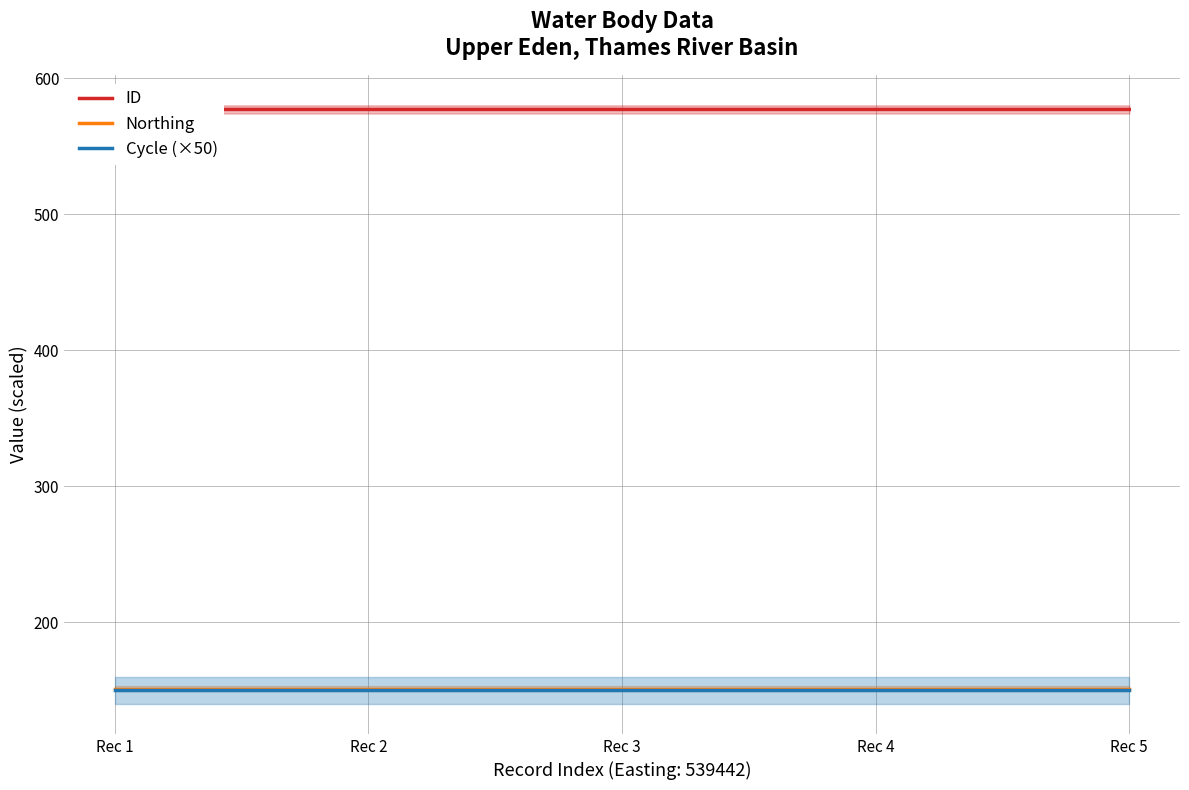

List the series in order of their peak value, highest first.

ID, Northing, Cycle (×50)